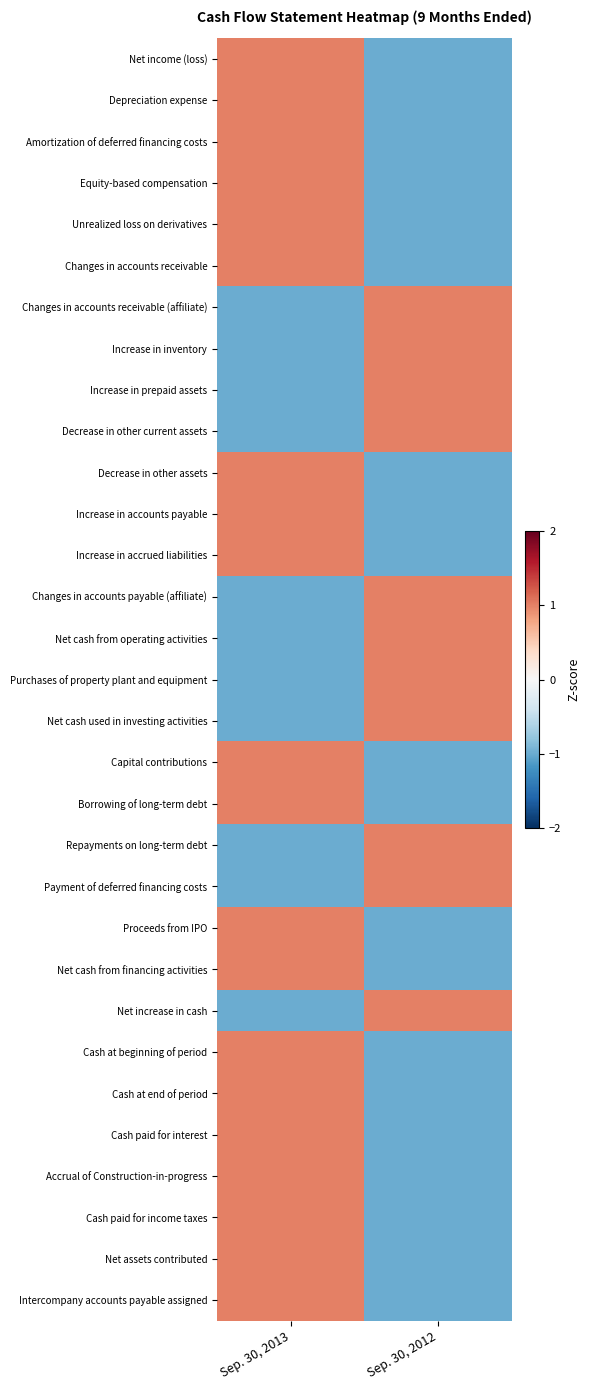

Reading left to right, what are all the values shown in this chart?

Net income (loss): Sep. 30, 2013=1	Sep. 30, 2012=-1
Depreciation expense: Sep. 30, 2013=1	Sep. 30, 2012=-1
Amortization of deferred financing costs: Sep. 30, 2013=1	Sep. 30, 2012=-1
Equity-based compensation: Sep. 30, 2013=1	Sep. 30, 2012=-1
Unrealized loss on derivatives: Sep. 30, 2013=1	Sep. 30, 2012=-1
Changes in accounts receivable: Sep. 30, 2013=1	Sep. 30, 2012=-1
Changes in accounts receivable (affiliate): Sep. 30, 2013=-1	Sep. 30, 2012=1
Increase in inventory: Sep. 30, 2013=-1	Sep. 30, 2012=1
Increase in prepaid assets: Sep. 30, 2013=-1	Sep. 30, 2012=1
Decrease in other current assets: Sep. 30, 2013=-1	Sep. 30, 2012=1
Decrease in other assets: Sep. 30, 2013=1	Sep. 30, 2012=-1
Increase in accounts payable: Sep. 30, 2013=1	Sep. 30, 2012=-1
Increase in accrued liabilities: Sep. 30, 2013=1	Sep. 30, 2012=-1
Changes in accounts payable (affiliate): Sep. 30, 2013=-1	Sep. 30, 2012=1
Net cash from operating activities: Sep. 30, 2013=-1	Sep. 30, 2012=1
Purchases of property plant and equipment: Sep. 30, 2013=-1	Sep. 30, 2012=1
Net cash used in investing activities: Sep. 30, 2013=-1	Sep. 30, 2012=1
Capital contributions: Sep. 30, 2013=1	Sep. 30, 2012=-1
Borrowing of long-term debt: Sep. 30, 2013=1	Sep. 30, 2012=-1
Repayments on long-term debt: Sep. 30, 2013=-1	Sep. 30, 2012=1
Payment of deferred financing costs: Sep. 30, 2013=-1	Sep. 30, 2012=1
Proceeds from IPO: Sep. 30, 2013=1	Sep. 30, 2012=-1
Net cash from financing activities: Sep. 30, 2013=1	Sep. 30, 2012=-1
Net increase in cash: Sep. 30, 2013=-1	Sep. 30, 2012=1
Cash at beginning of period: Sep. 30, 2013=1	Sep. 30, 2012=-1
Cash at end of period: Sep. 30, 2013=1	Sep. 30, 2012=-1
Cash paid for interest: Sep. 30, 2013=1	Sep. 30, 2012=-1
Accrual of Construction-in-progress: Sep. 30, 2013=1	Sep. 30, 2012=-1
Cash paid for income taxes: Sep. 30, 2013=1	Sep. 30, 2012=-1
Net assets contributed: Sep. 30, 2013=1	Sep. 30, 2012=-1
Intercompany accounts payable assigned: Sep. 30, 2013=1	Sep. 30, 2012=-1